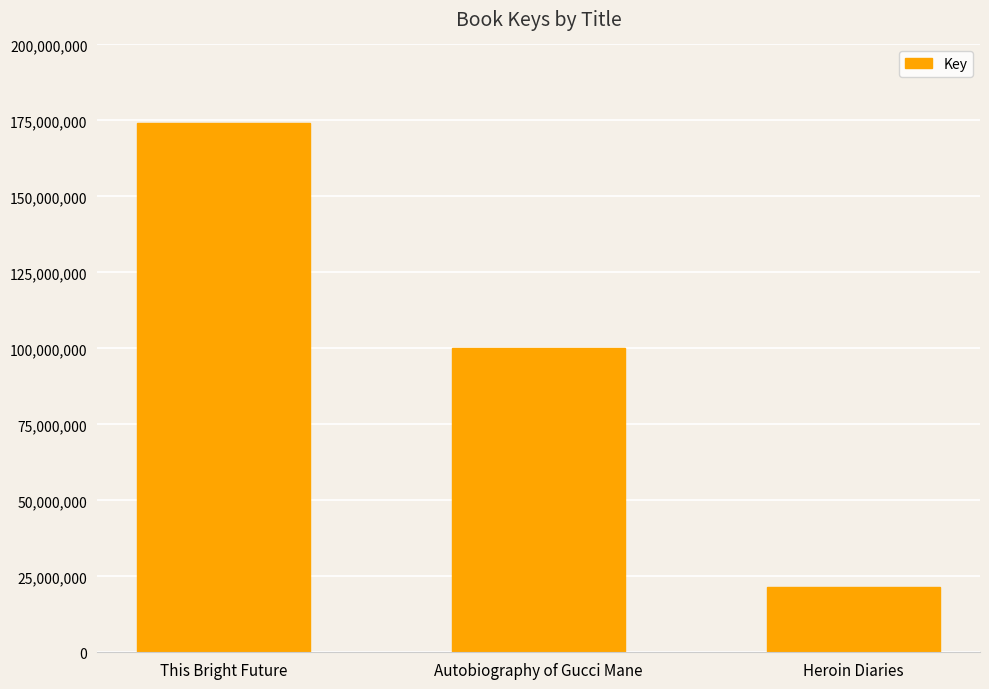

Are the bars horizontal?

No